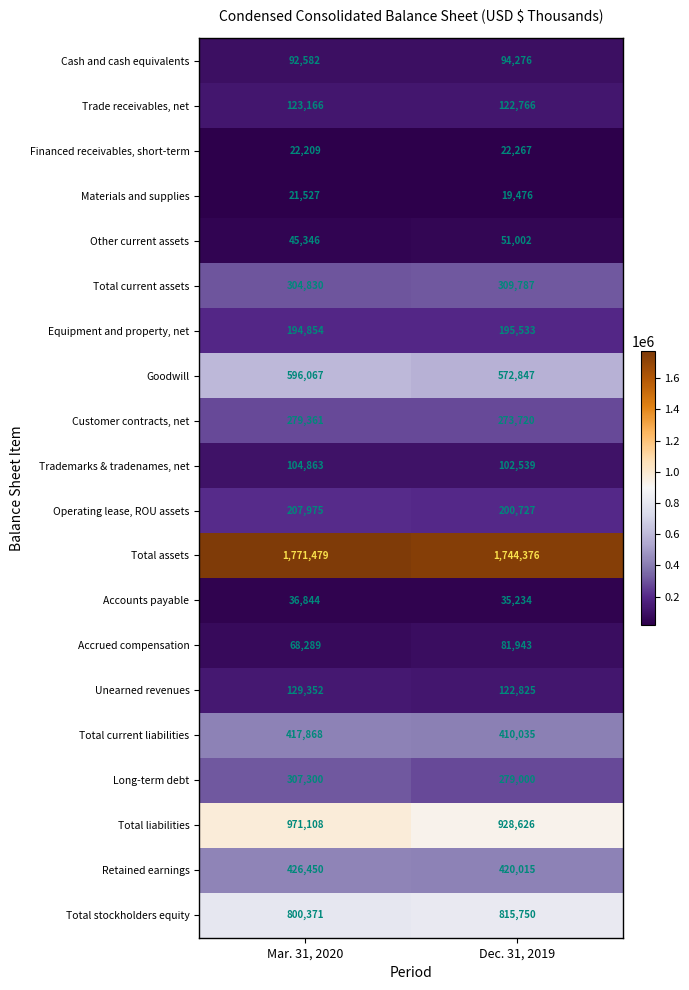

What is the greatest value displayed?

1771479